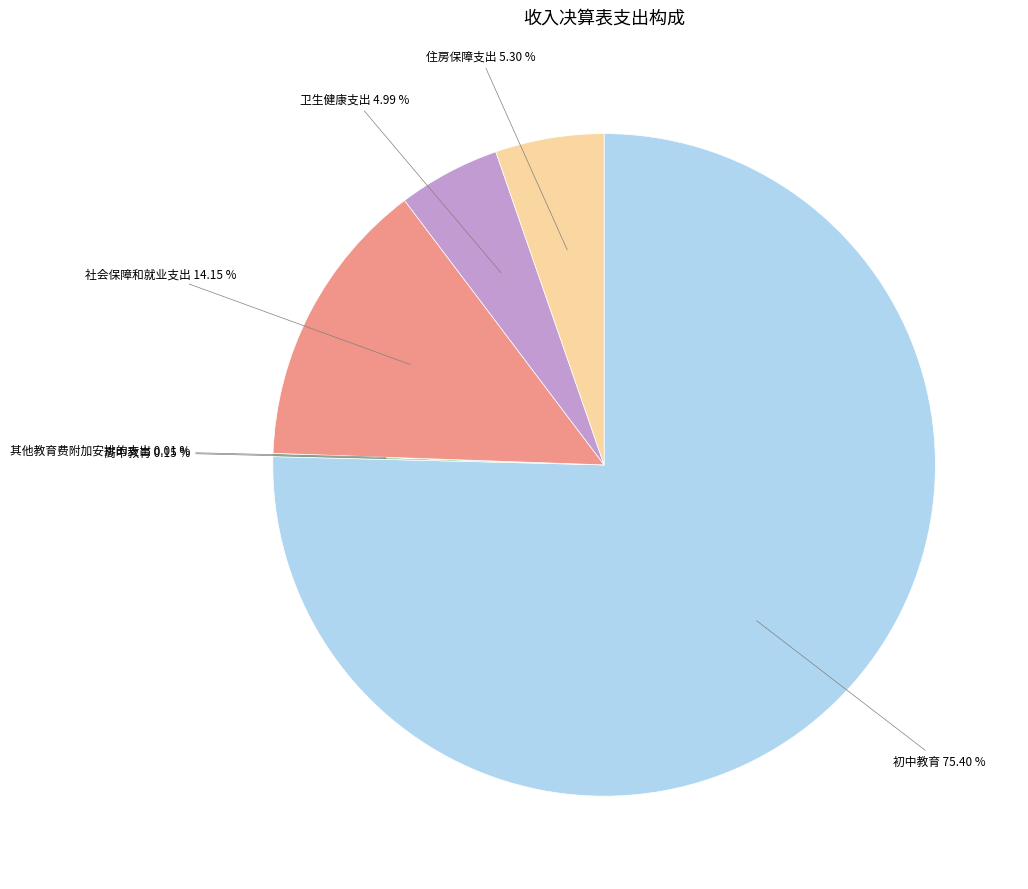

To the nearest percent, what portion does 社会保障和就业支出 represent?

14%